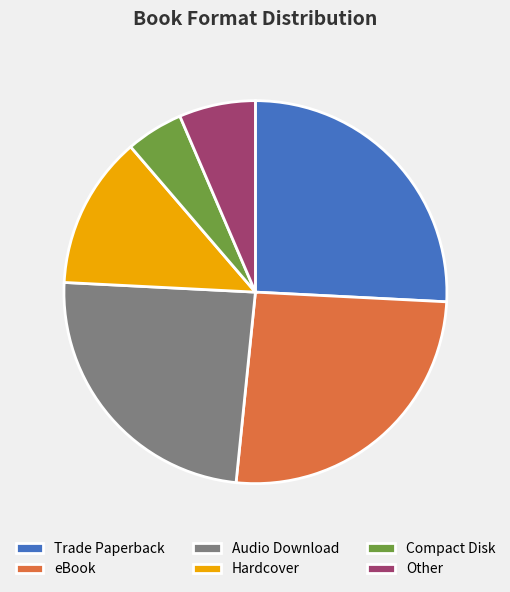

Between Other and Trade Paperback, which is larger?

Trade Paperback